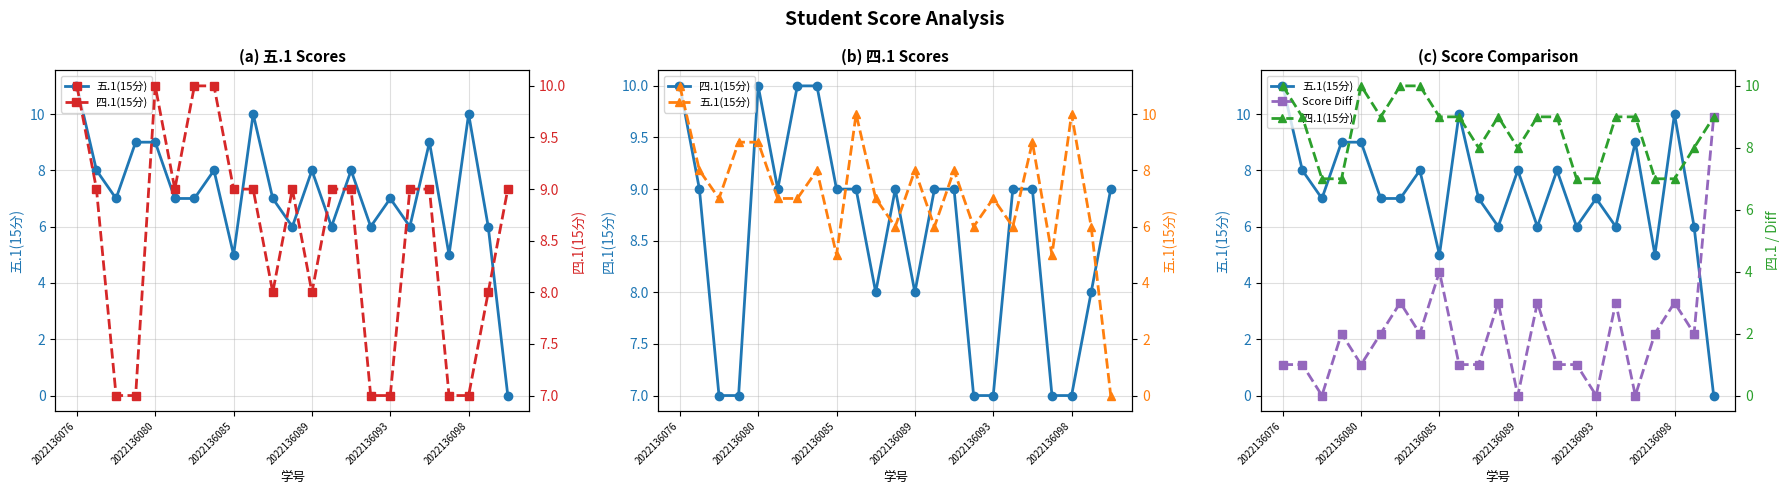

Reading left to right, extract all data points from this chart.

五.1(15分): 11	8	7	9	9	7	7	8	5	10	7	6	8	6	8	6	7	6	9	5	10	6	0
四.1(15分): 10	9	7	7	10	9	10	10	9	9	8	9	8	9	9	7	7	9	9	7	7	8	9
Score Diff: 1	1	0	2	1	2	3	2	4	1	1	3	0	3	1	1	0	3	0	2	3	2	9